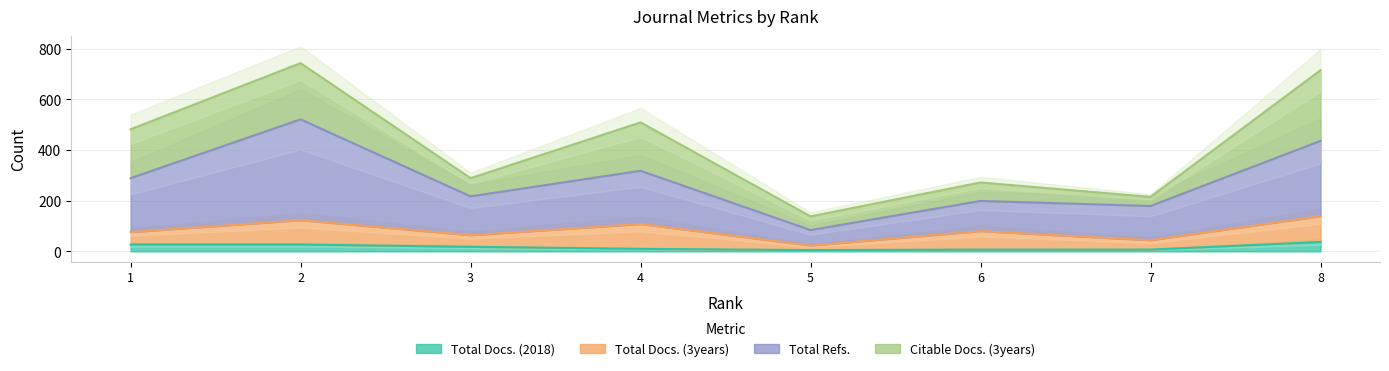

The value of Total Docs. (2018) at 2 is 27. True or false?

True